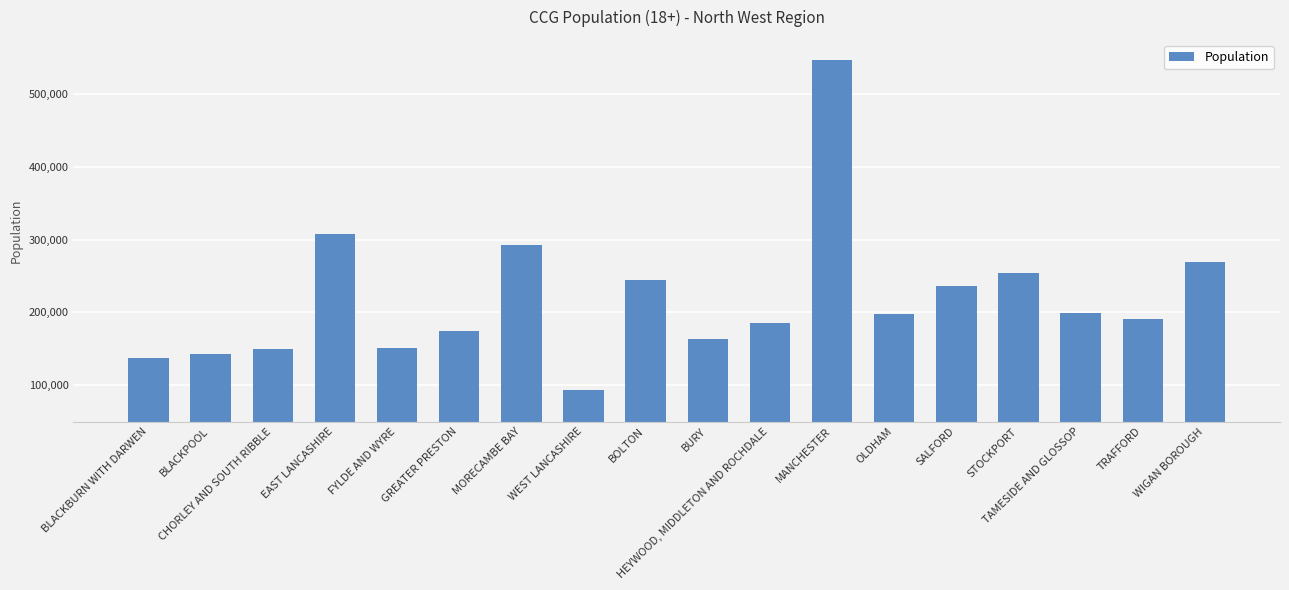

Rank the categories by value from highest to lowest.

MANCHESTER, EAST LANCASHIRE, MORECAMBE BAY, WIGAN BOROUGH, STOCKPORT, BOLTON, SALFORD, TAMESIDE AND GLOSSOP, OLDHAM, TRAFFORD, HEYWOOD, MIDDLETON AND ROCHDALE, GREATER PRESTON, BURY, FYLDE AND WYRE, CHORLEY AND SOUTH RIBBLE, BLACKPOOL, BLACKBURN WITH DARWEN, WEST LANCASHIRE